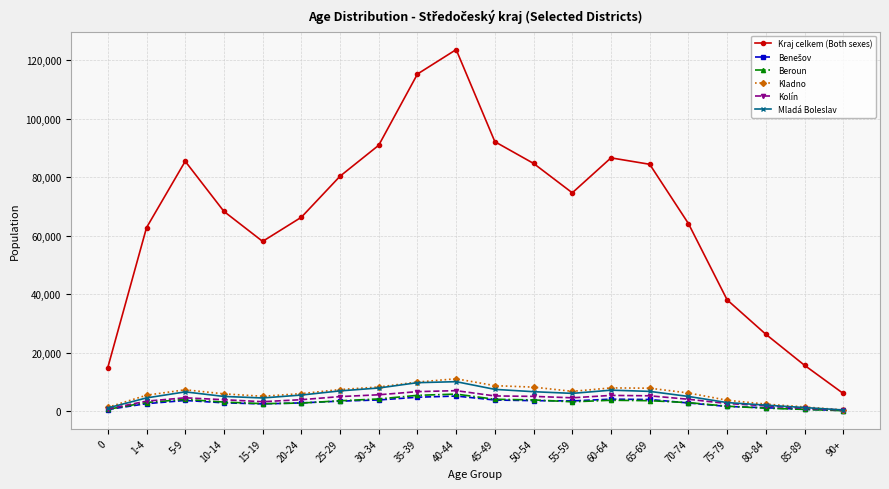

At which category is the sum across all series the highest?

40-44